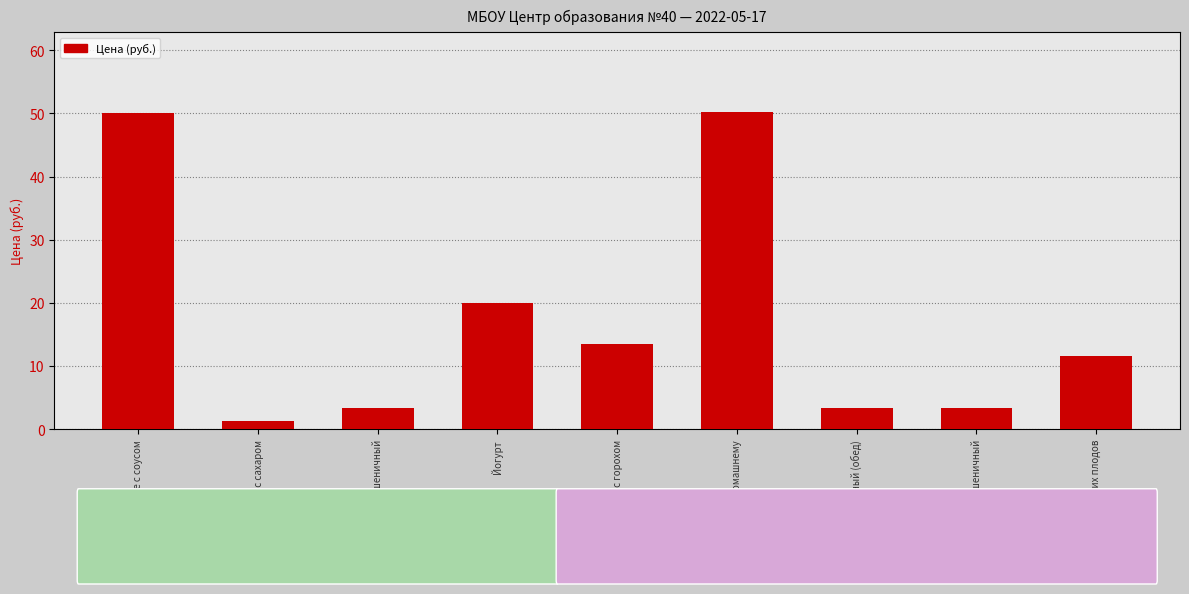

Count the number of values greater than 11.

5